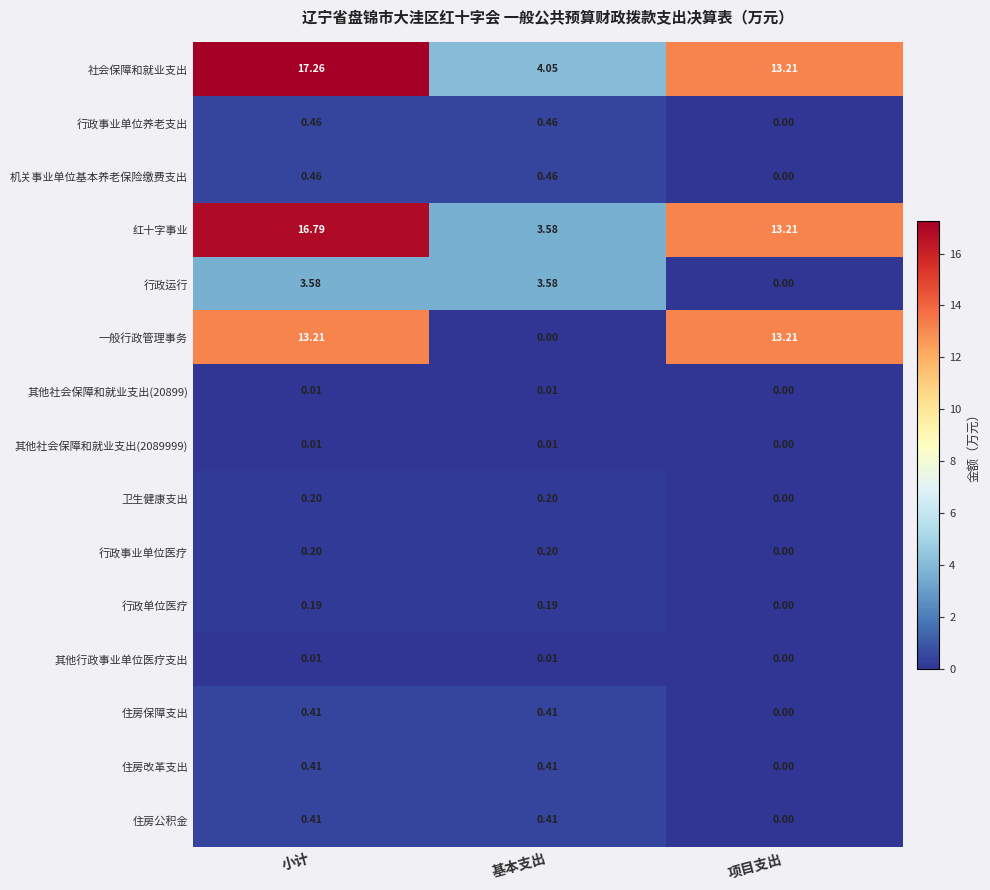

At which label does 住房公积金 reach its minimum?

项目支出